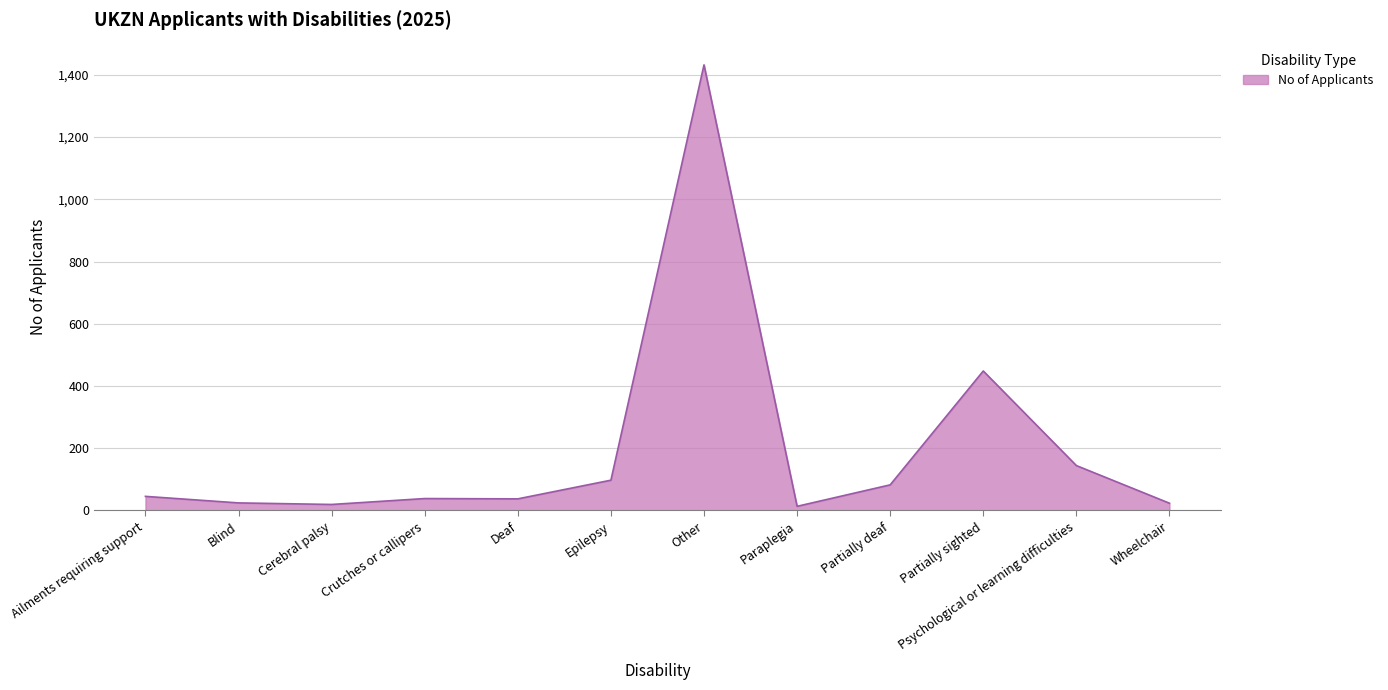

What is the approximate value at Partially deaf?

82